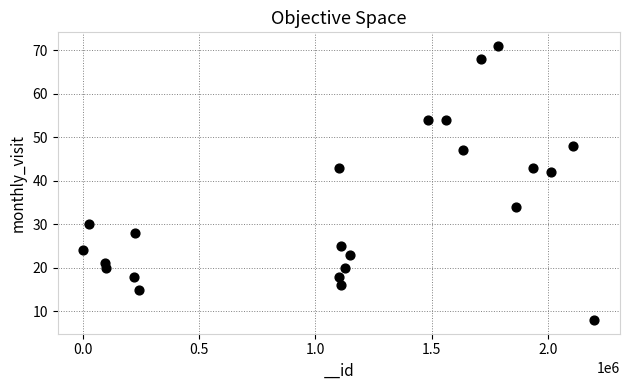

What is the range of Y values (max minus min)?

63